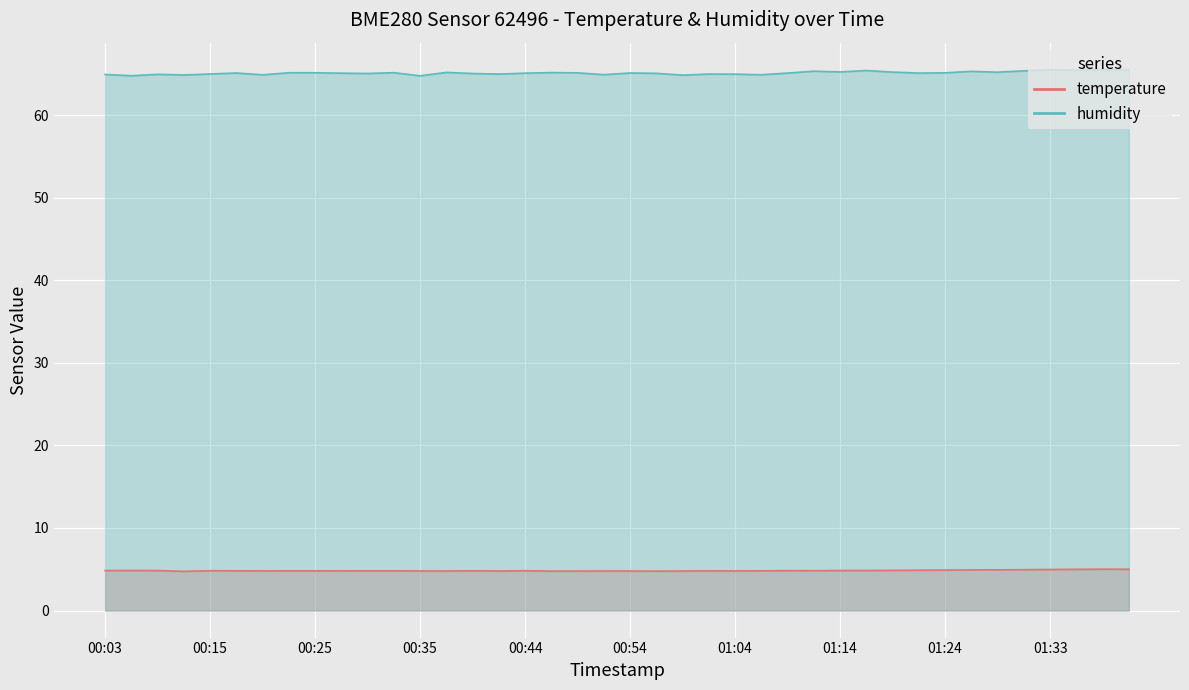

True or false: temperature and humidity intersect in this chart.

False